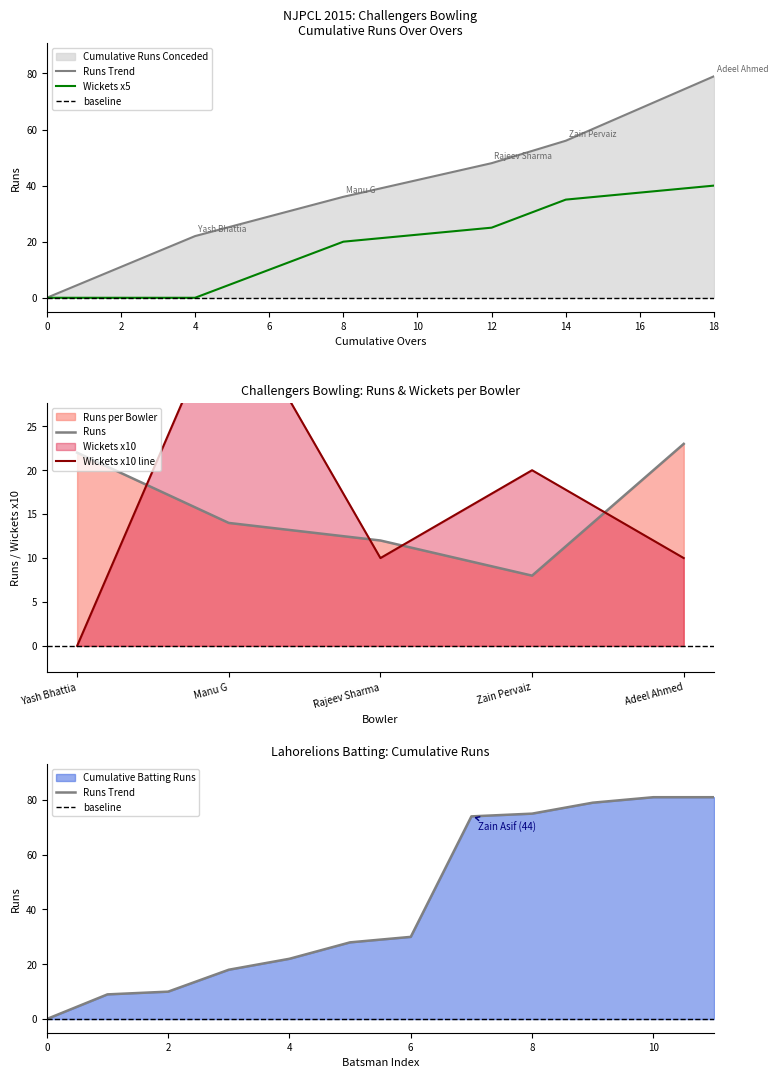

The value at Yash Bhattia is 14. True or false?

False